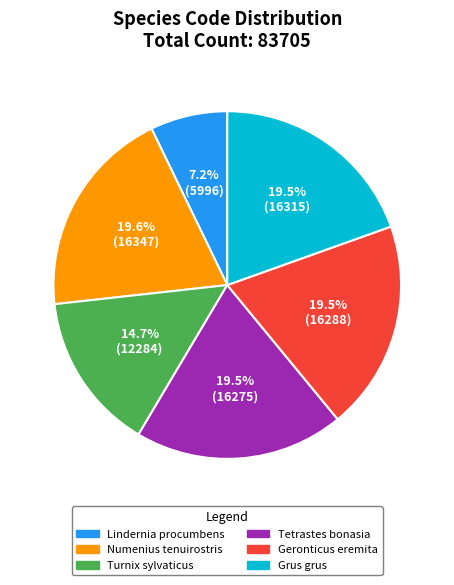

Which category has the smallest portion of the pie?

Lindernia procumbens